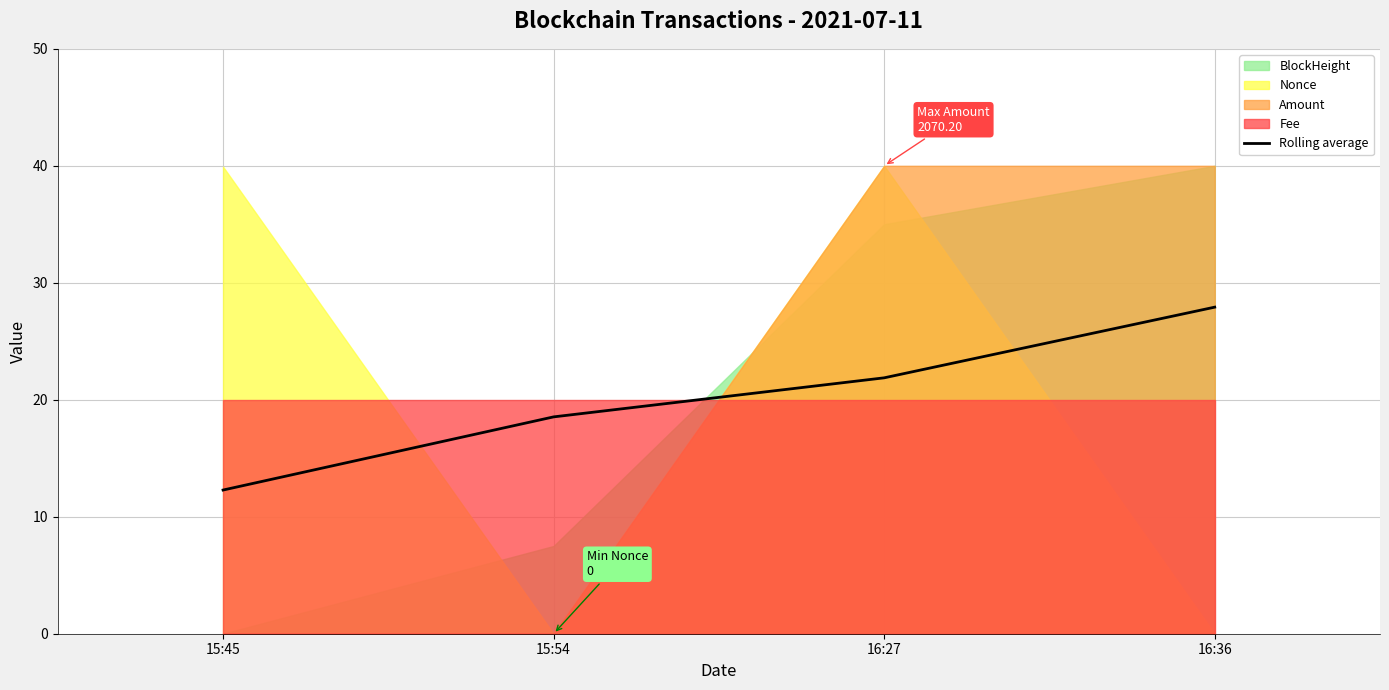

List the labels in order of value, smallest first.

15:45, 15:54, 16:27, 16:36